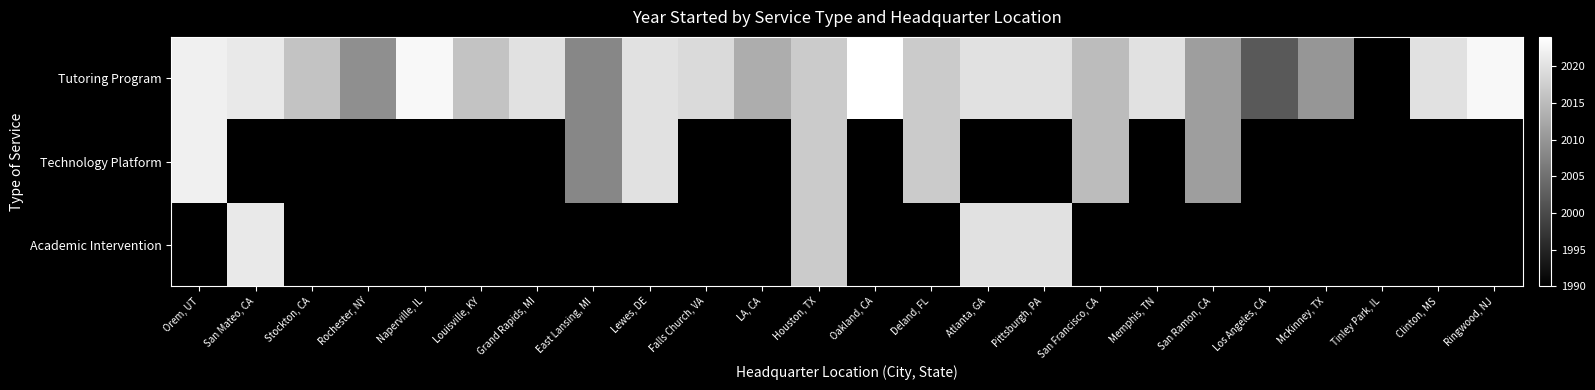

Is the value of Technology Platform at Memphis, TN greater than the value of Tutoring Program at Falls Church, VA?

No